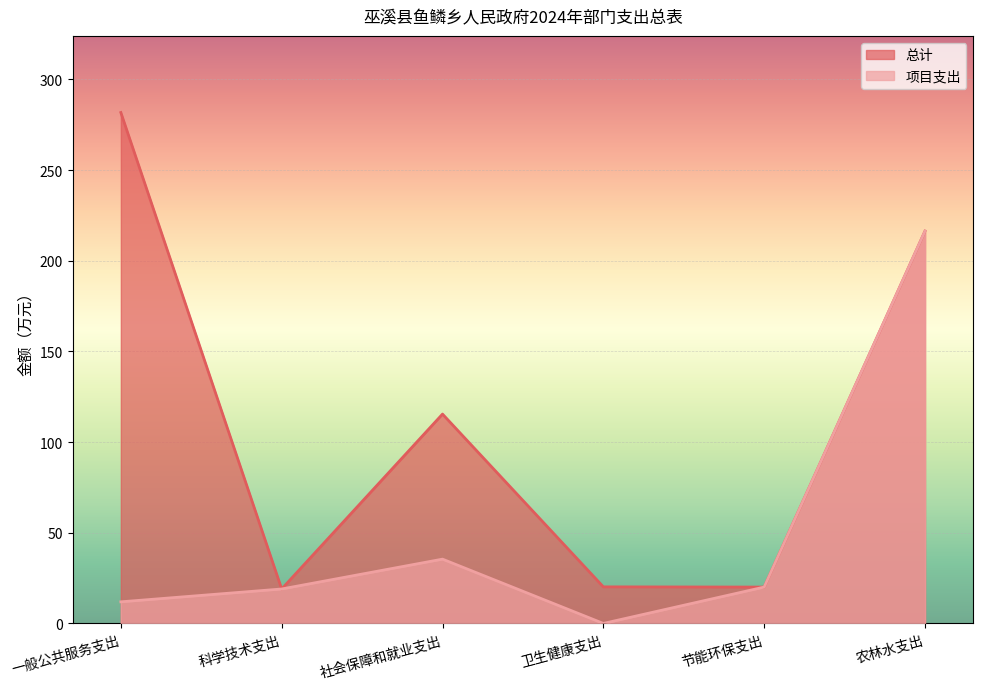

Which has a higher value, 科学技术支出 or 社会保障和就业支出?

社会保障和就业支出